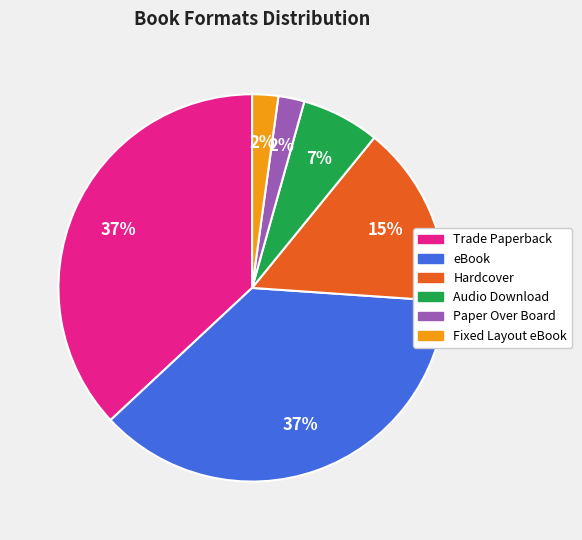

Is Audio Download the majority of the pie?

No